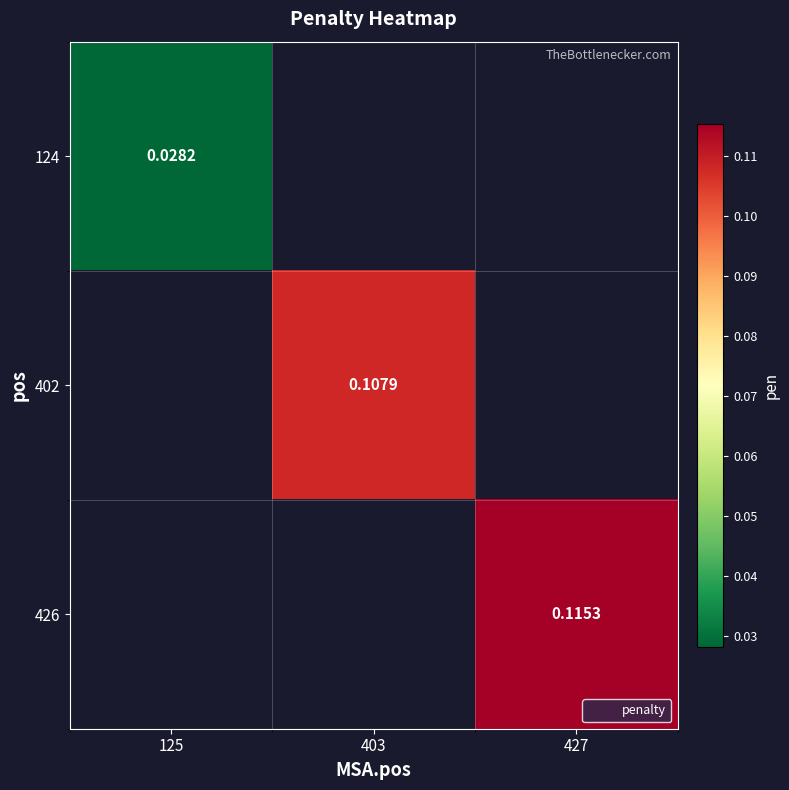

At how many categories does at least one series exceed 0?

3